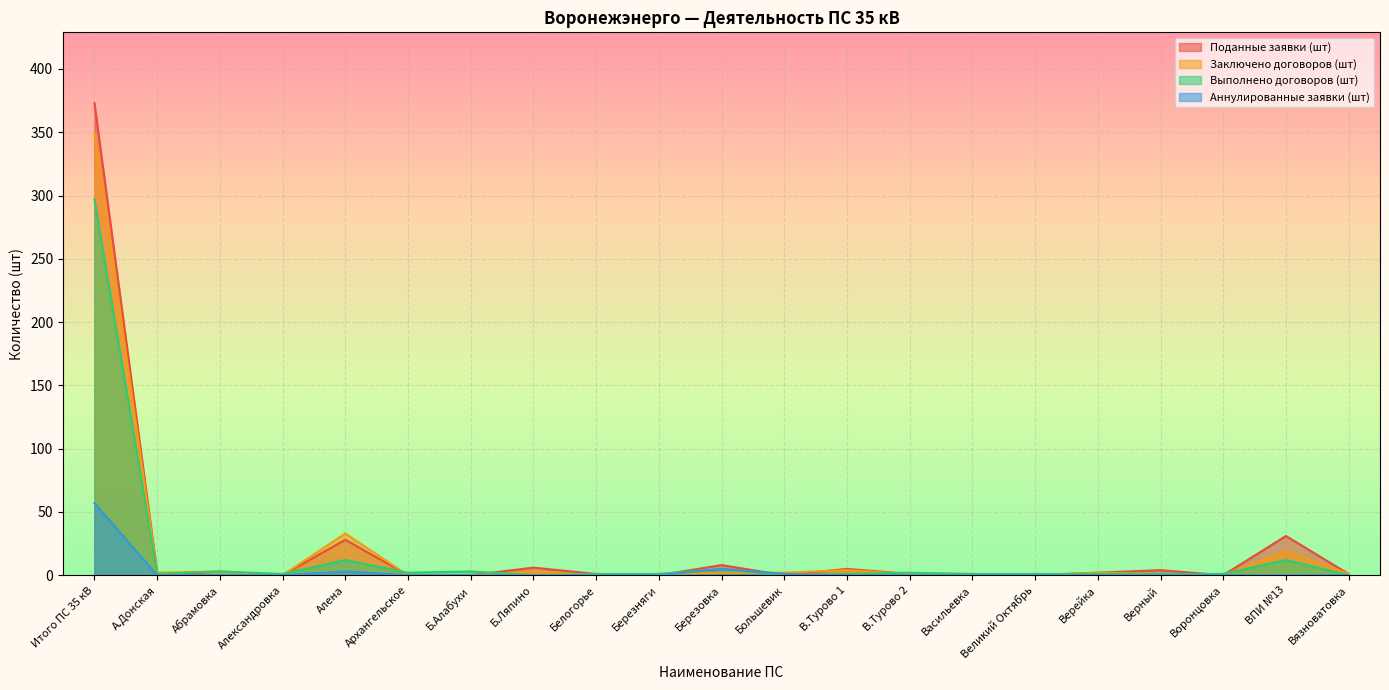

Does the chart display data point markers on the line(s)?

No